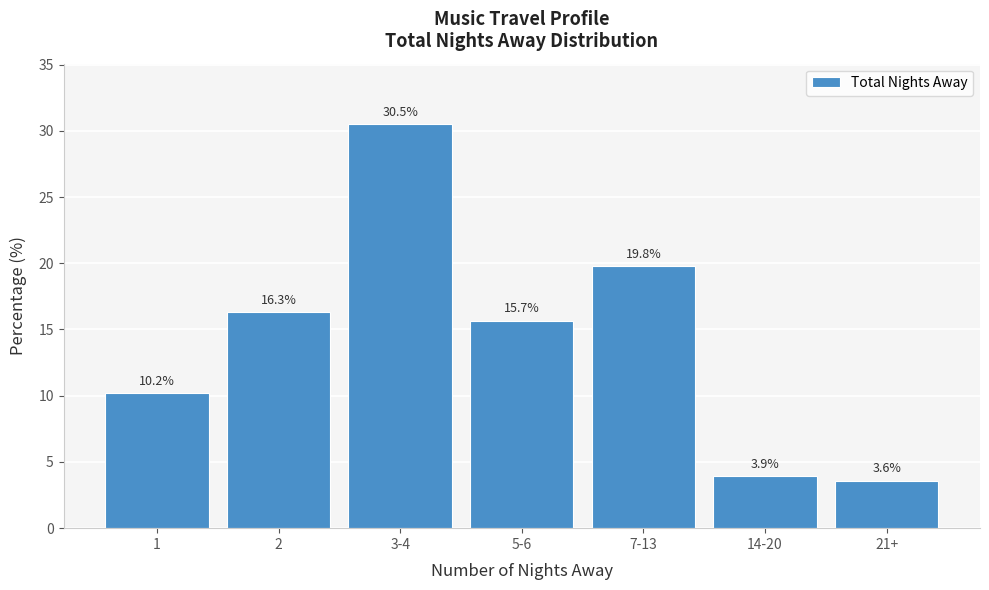

Reading left to right, what are all the values shown in this chart?

1=10.2	2=16.3	3-4=30.5	5-6=15.7	7-13=19.8	14-20=3.9	21+=3.6